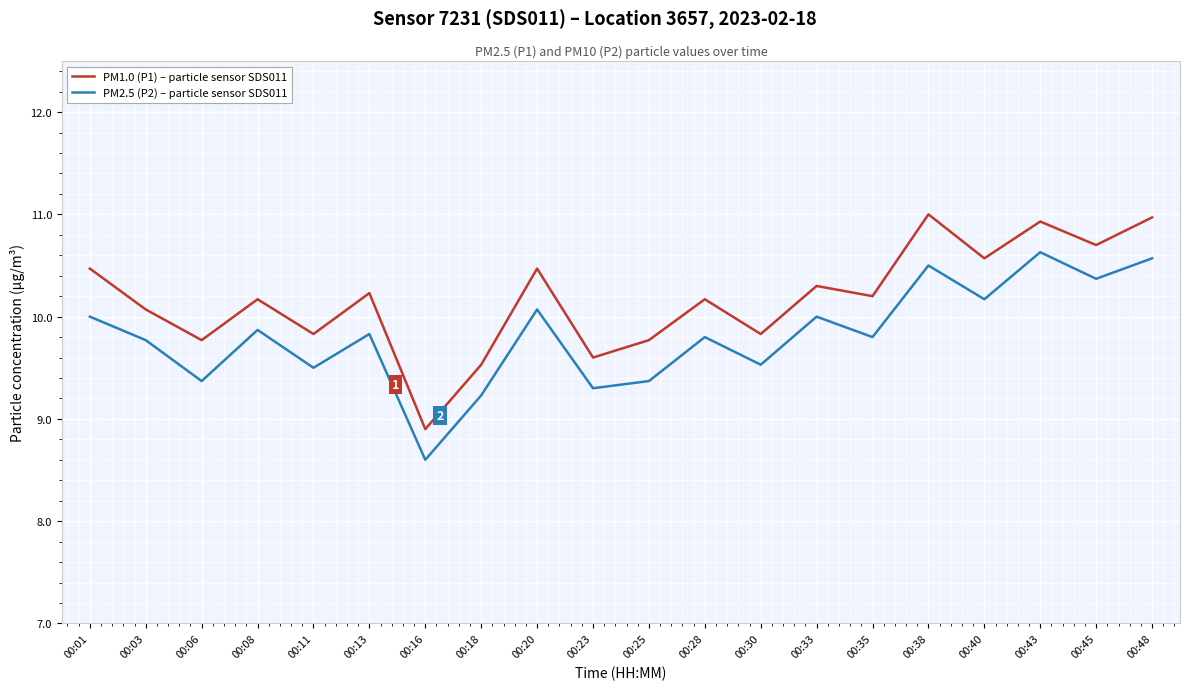

In PM2.5 (P2) – particle sensor SDS011, how many points are higher than both neighbors (excluding endpoints)?

7